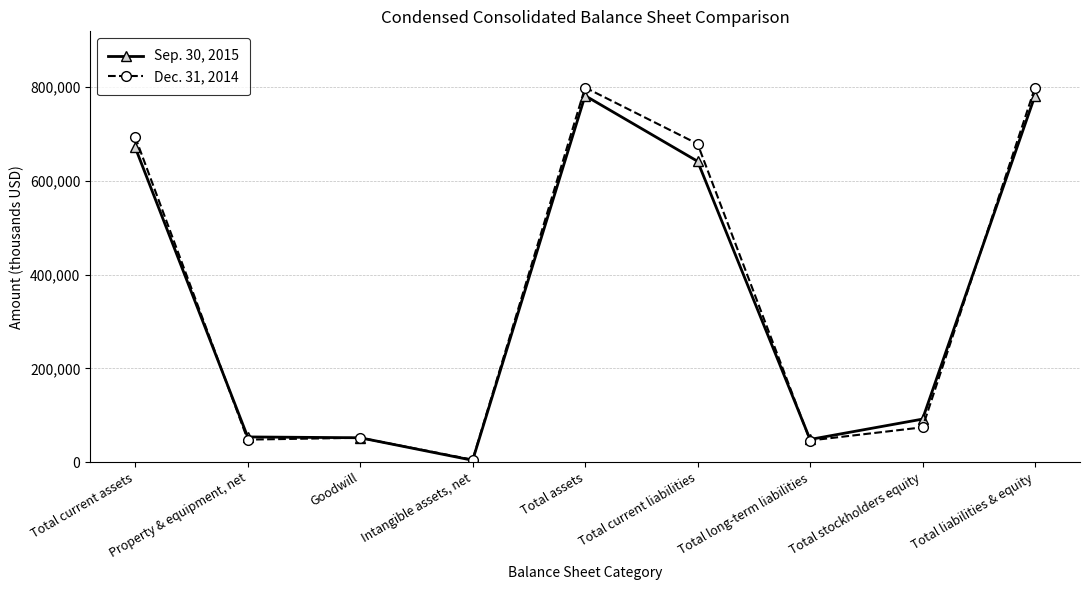

How many data points in Dec. 31, 2014 are less than 74138?

4